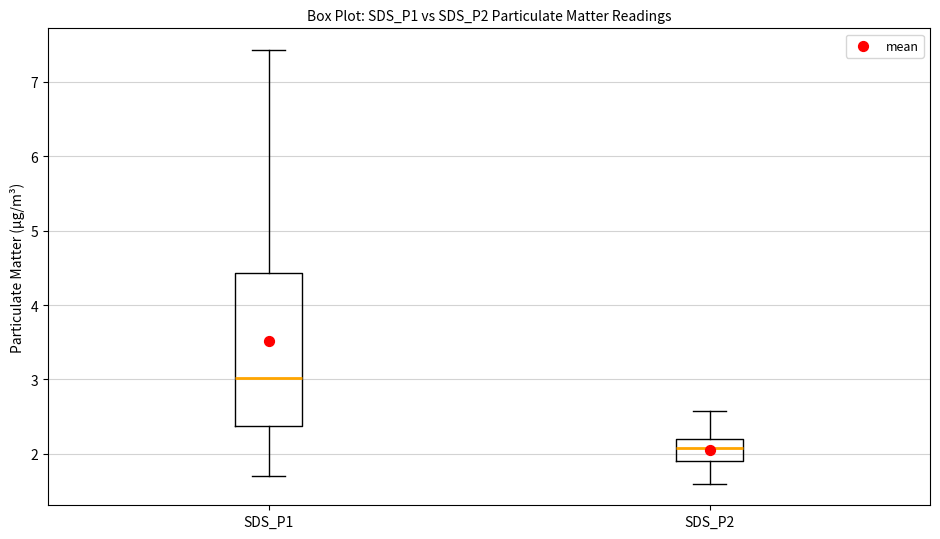

Which box is the tallest, from its lower edge to its upper edge?

SDS_P1